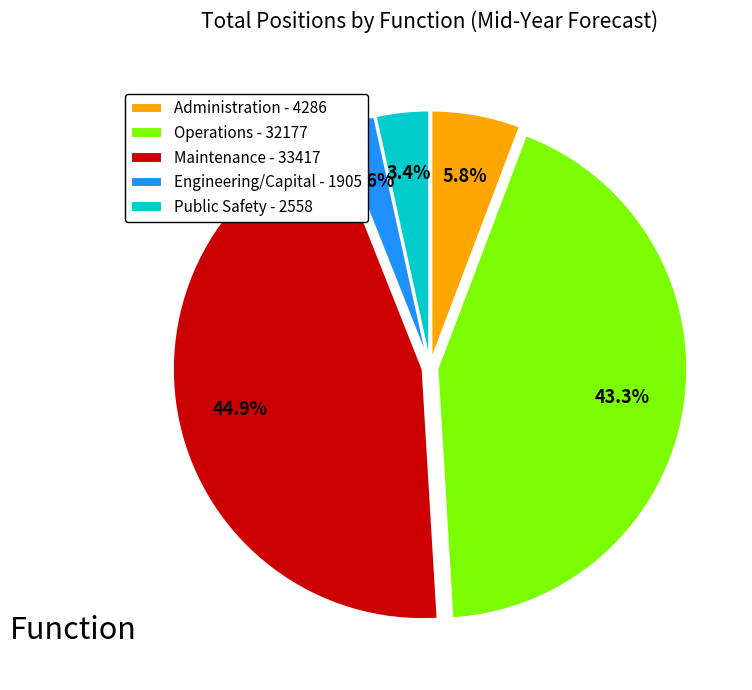

Rank the categories by value from highest to lowest.

Maintenance, Operations, Administration, Public Safety, Engineering/Capital